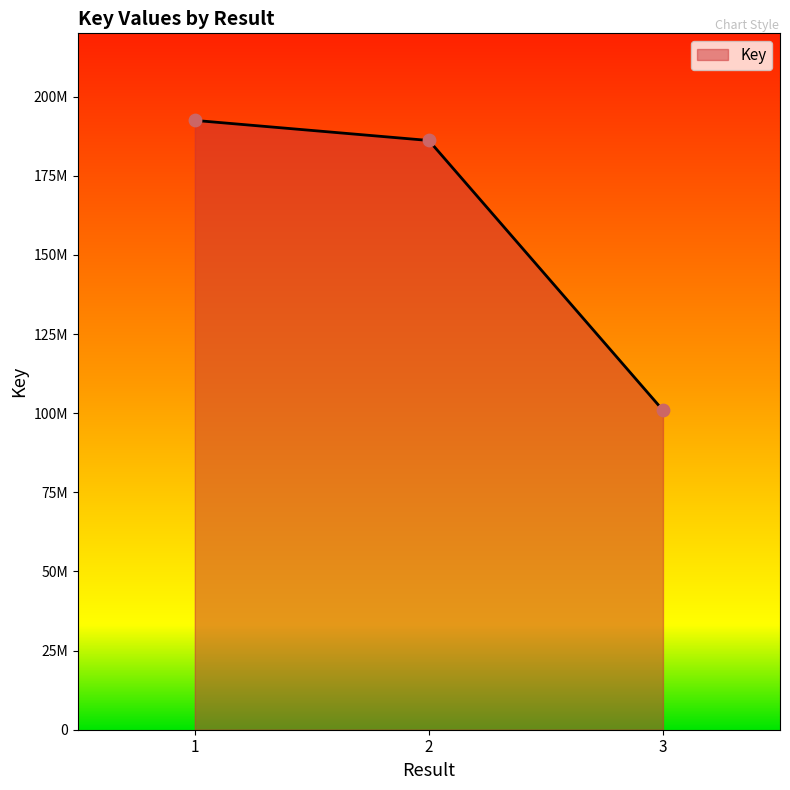

What is the change in value from 2 to 3?

-85226200